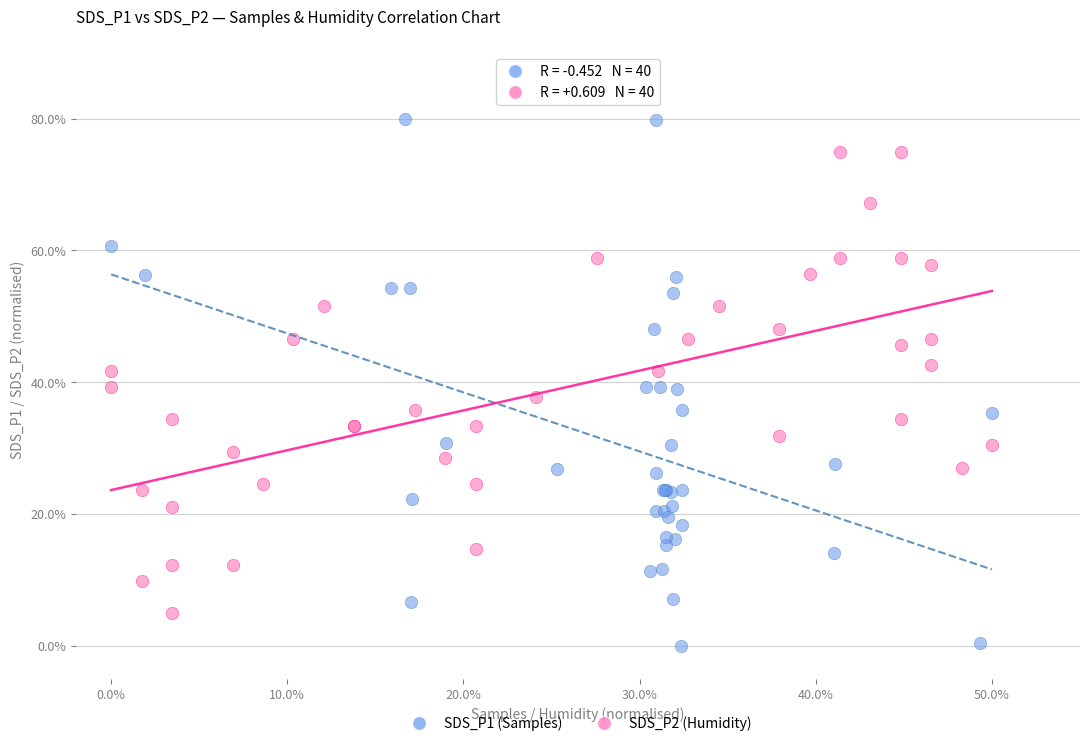

What are all the series names shown in the legend?

SDS_P1 (Samples), SDS_P2 (Humidity)